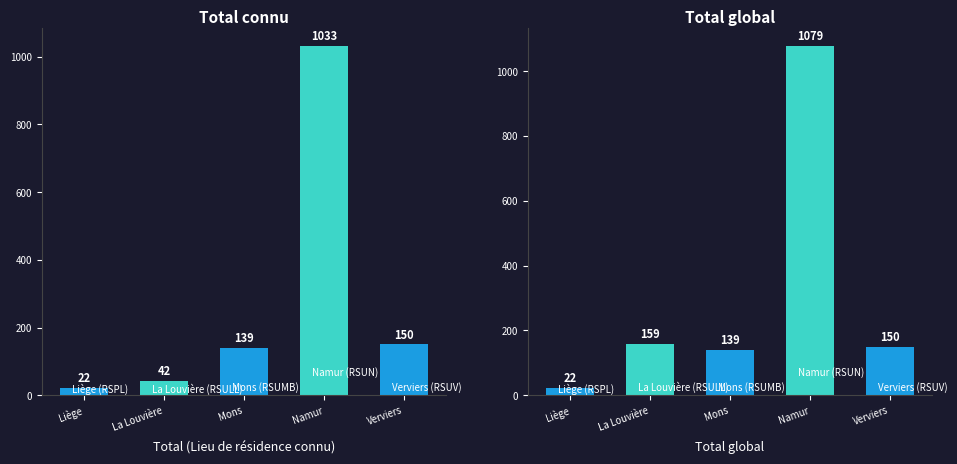

Is it true that La Louvière (RSULL) equals 42 at Total (Lieu de résidence connu)?

True